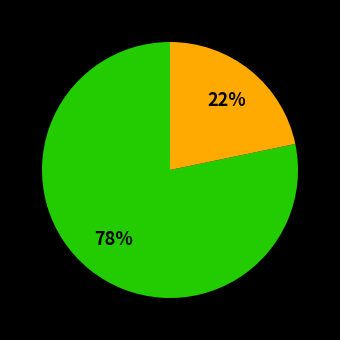

To the nearest percent, what is the average slice percentage?

50%